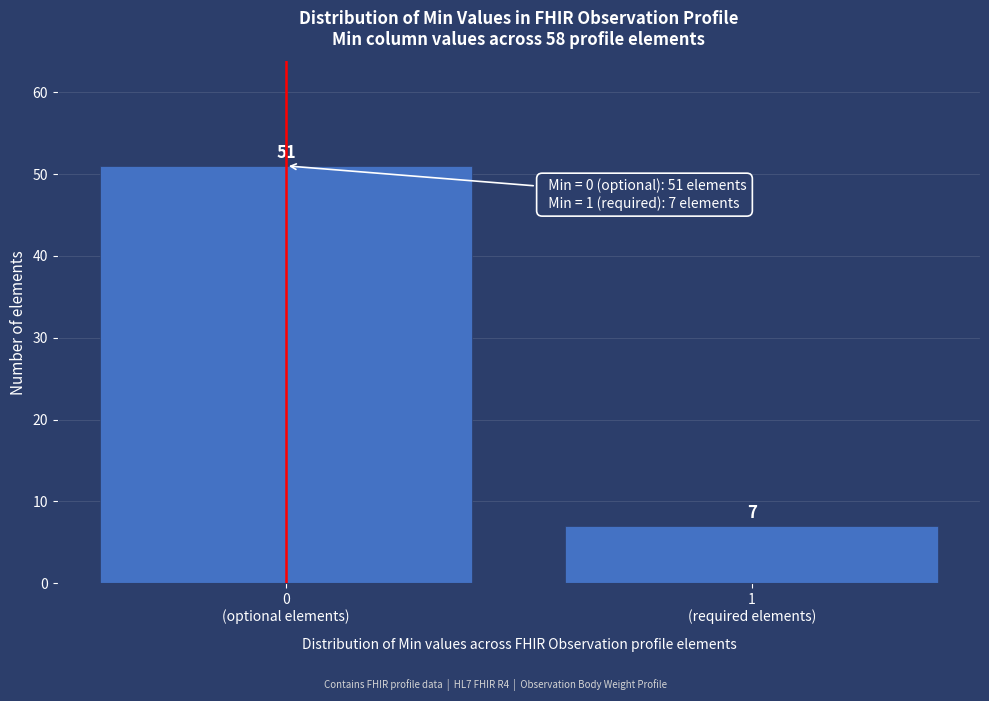

Reading right to left, list all the values displayed in this chart.

7	51